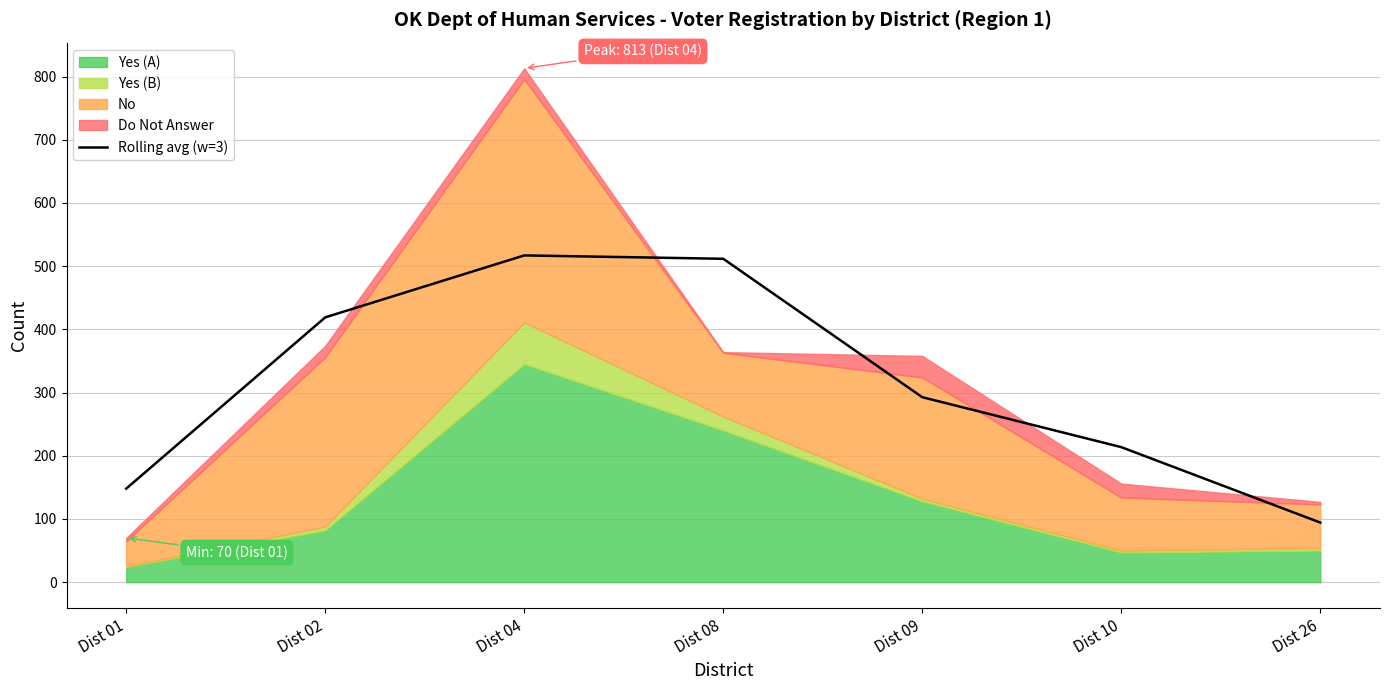

What is the difference between the maximum and second lowest values?

369.0